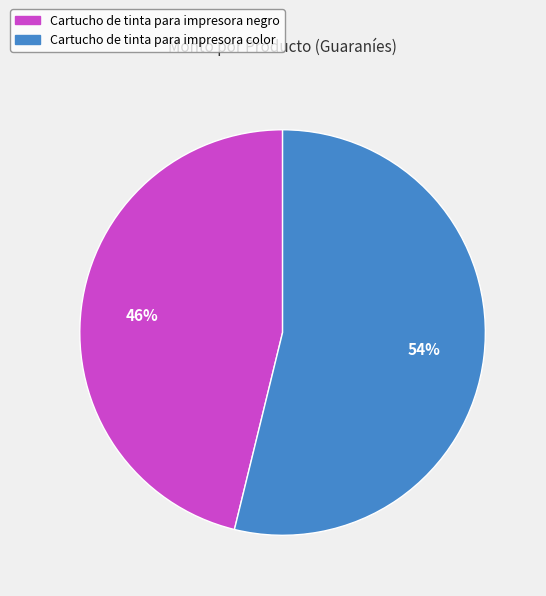

How many slices are in this pie chart?

2